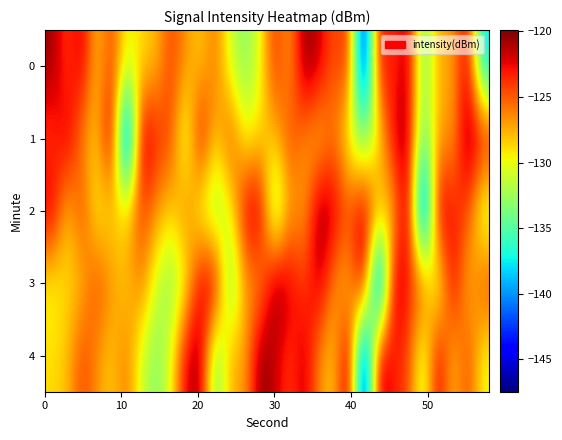

Count the number of categories in the chart.

30